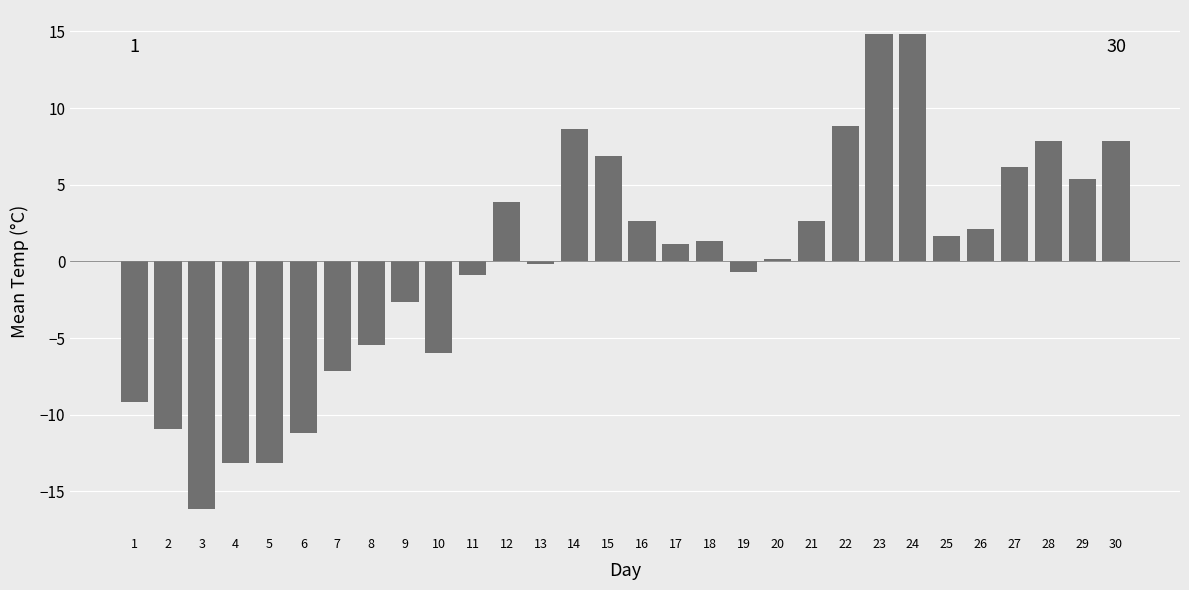

Reading left to right, extract all data points from this chart.

-9.2	-11.0	-16.2	-13.2	-13.2	-11.2	-7.2	-5.5	-2.7	-6.0	-0.9	3.8	-0.2	8.6	6.8	2.6	1.1	1.3	-0.7	0.1	2.6	8.8	14.8	14.8	1.6	2.1	6.1	7.8	5.3	7.8